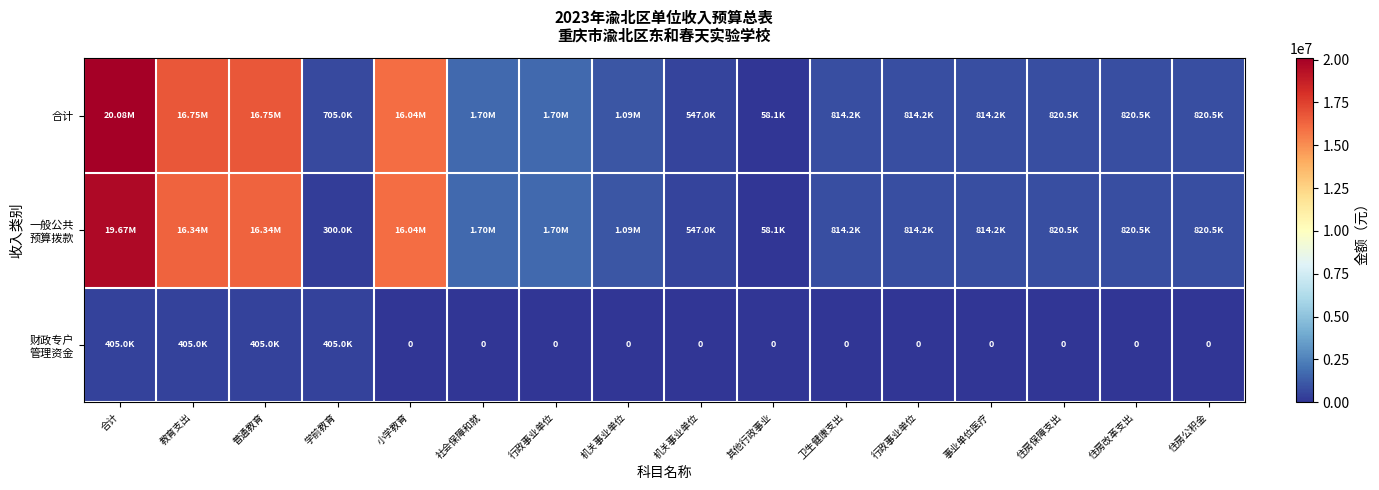

Read the 合计 value at 小学教育.

16040568.7